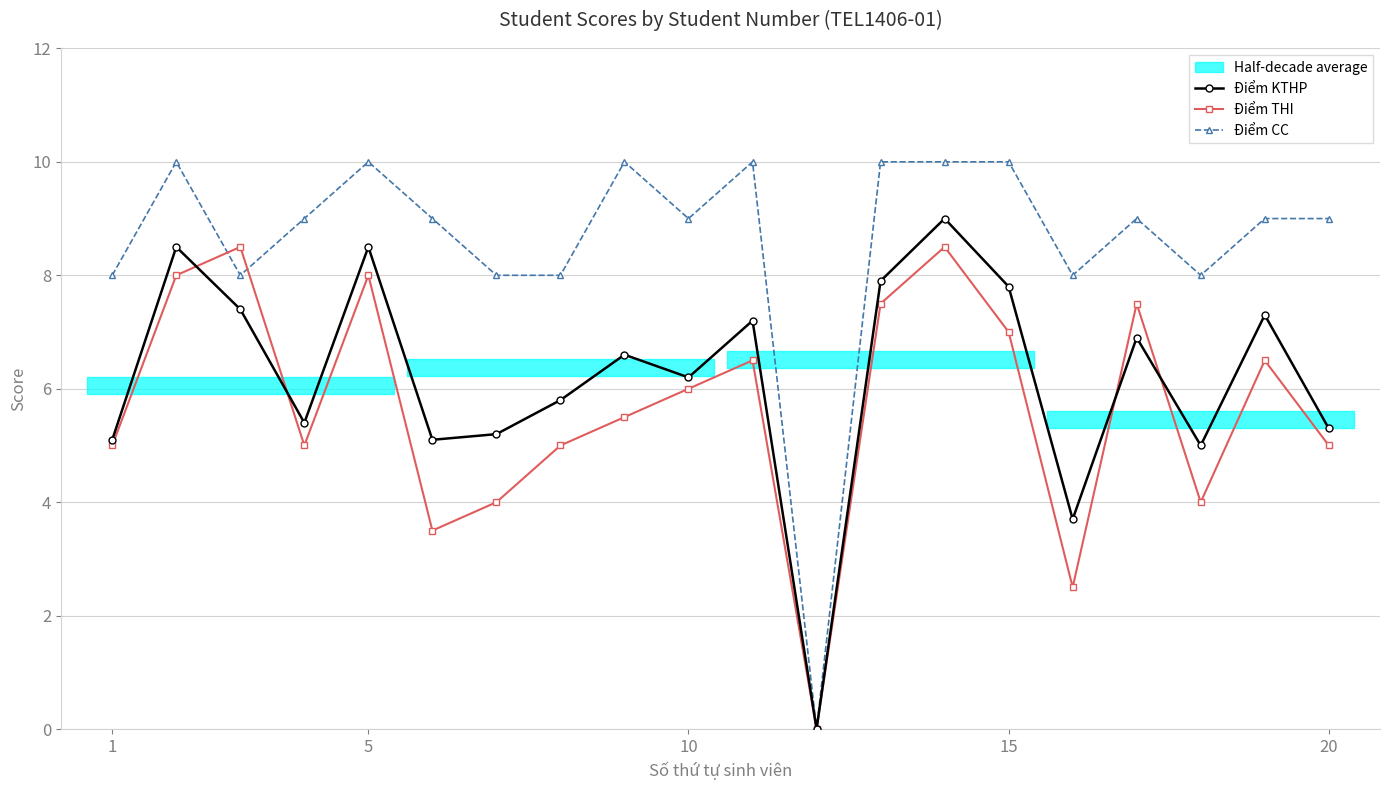

What is the maximum value for Điểm CC?

10.0